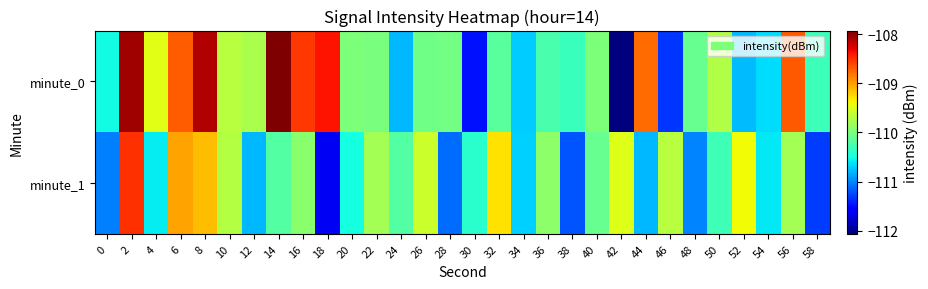

Which has a higher value, 36 or 44?

44